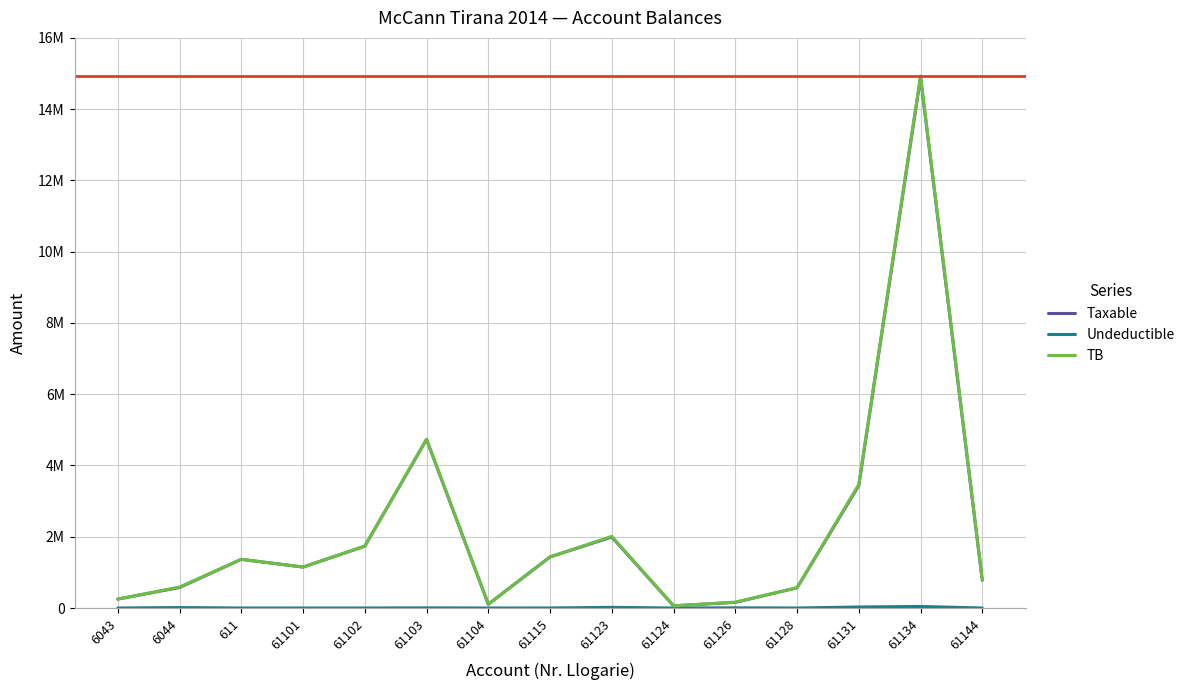

In Undeductible, how many points are higher than both neighbors (excluding endpoints)?

5